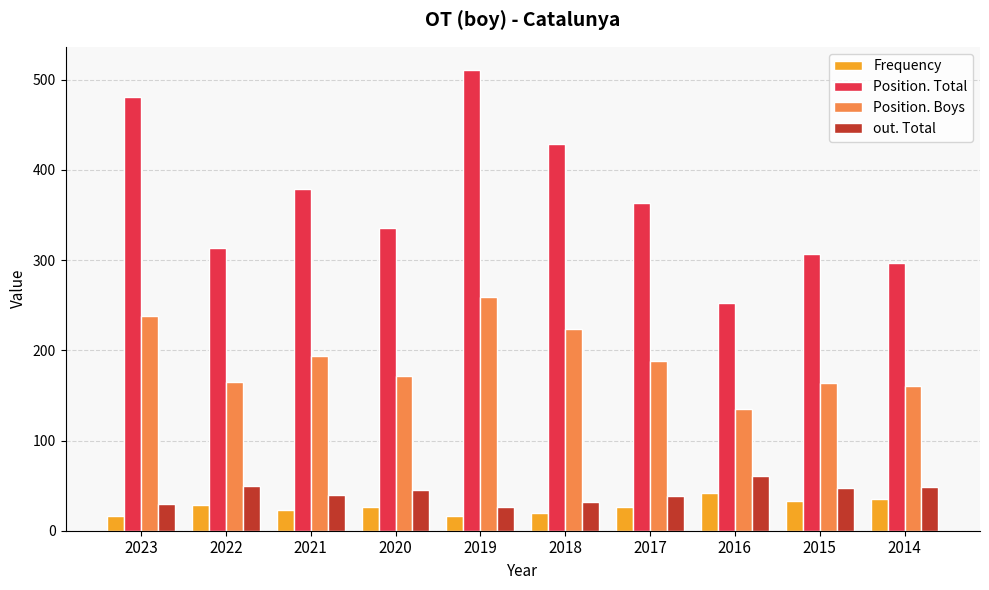

How many groups of bars are there?

10